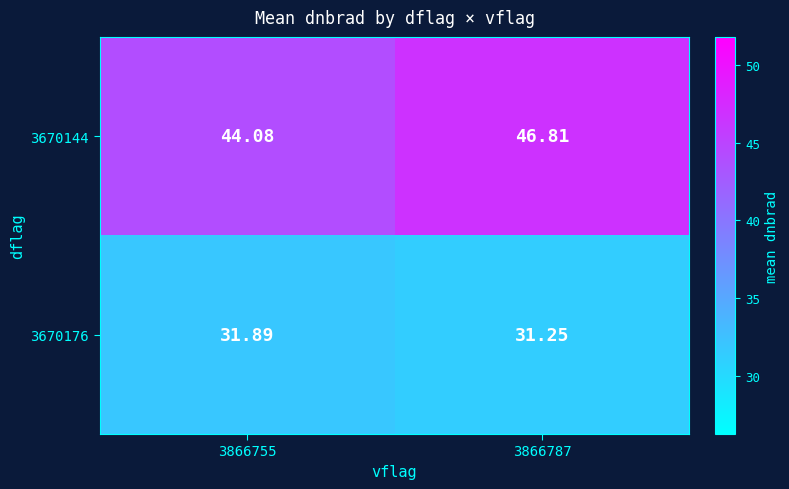

Is the value of 3670144 at 3866755 greater than the value of 3670176 at 3866755?

Yes